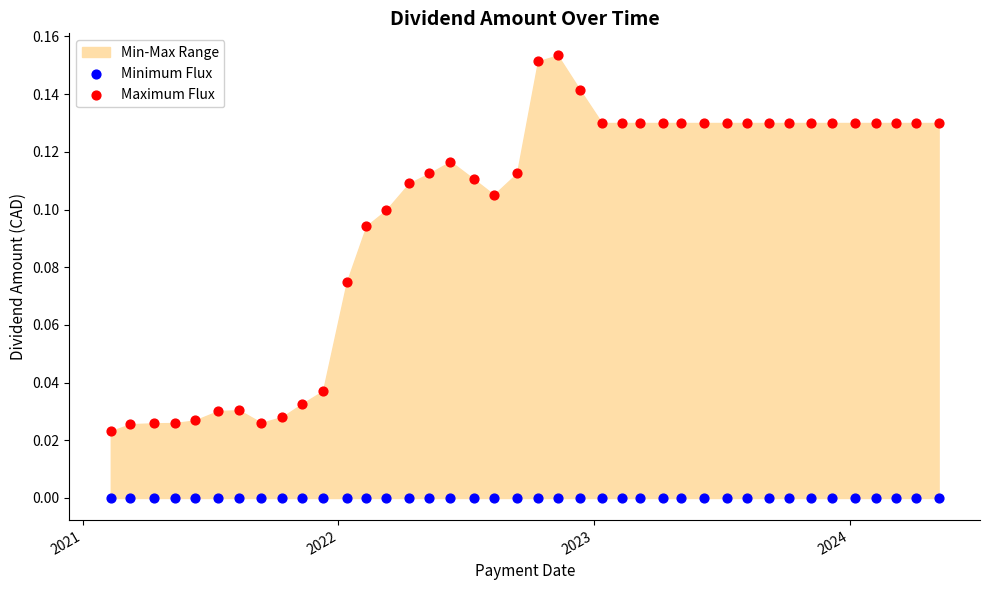

Which series contains the lowest Y value?

Minimum Flux